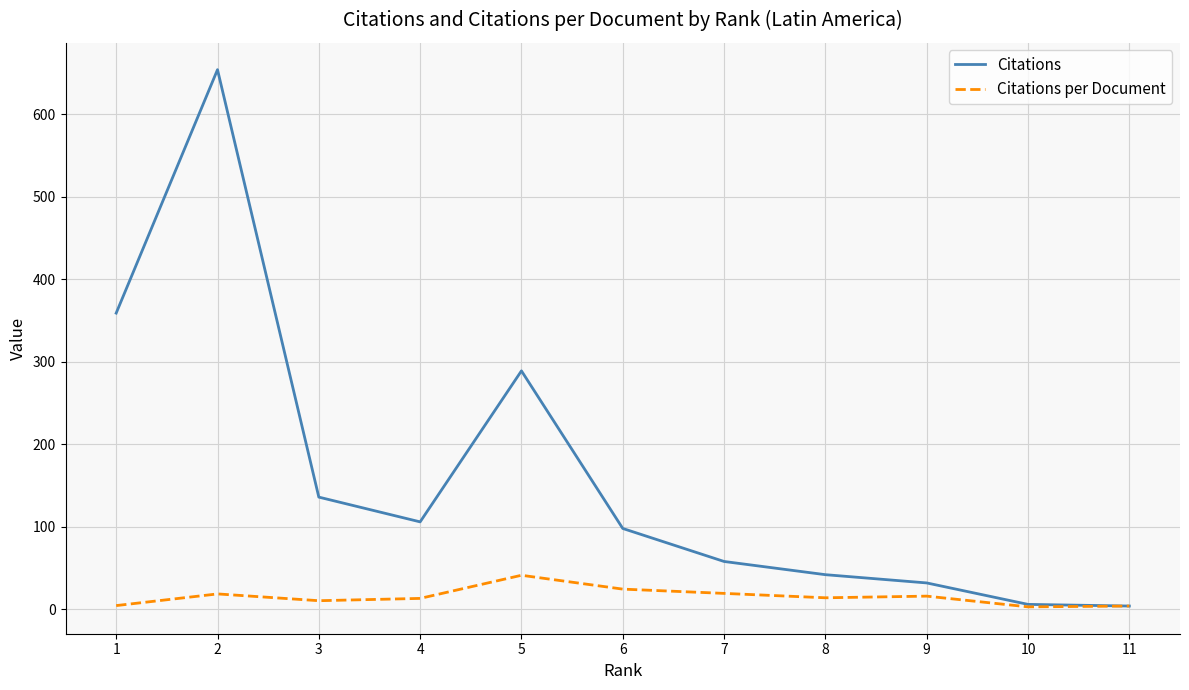

Which series has the largest total across all categories?

Citations